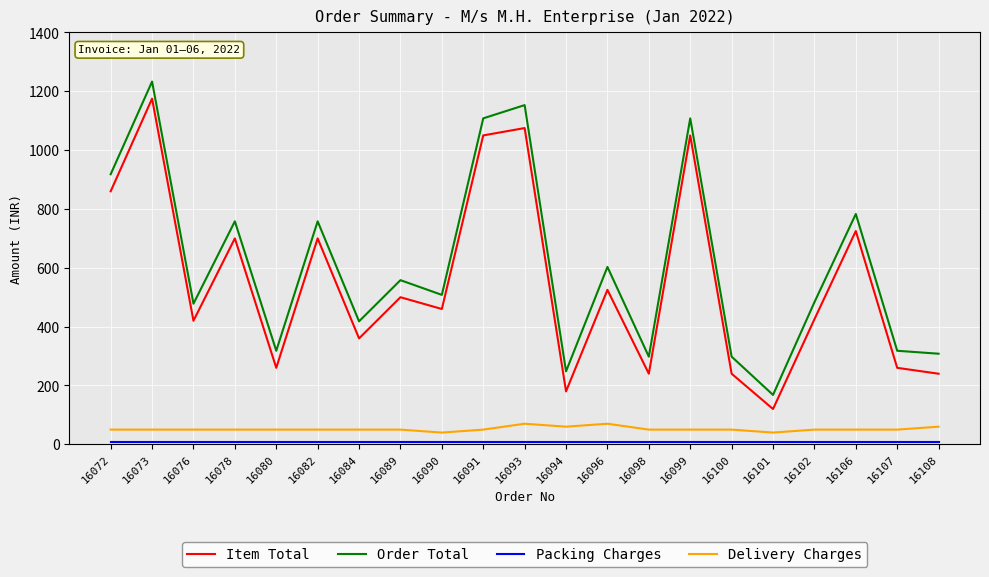

What is the difference between the maximum and minimum values in the Delivery Charges series?

30